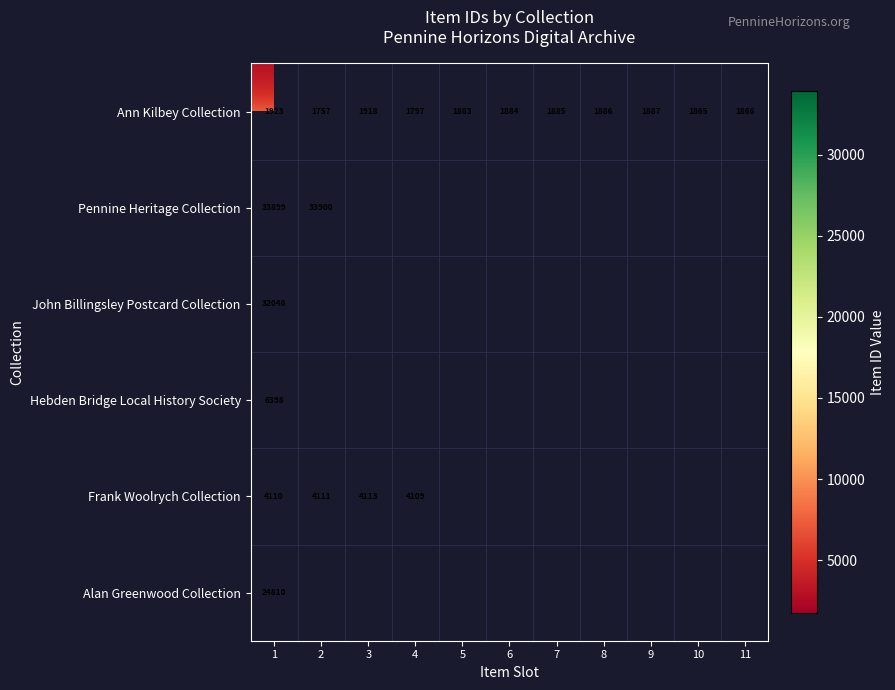

The value of Frank Woolrych Collection at 4 is 4109. True or false?

True